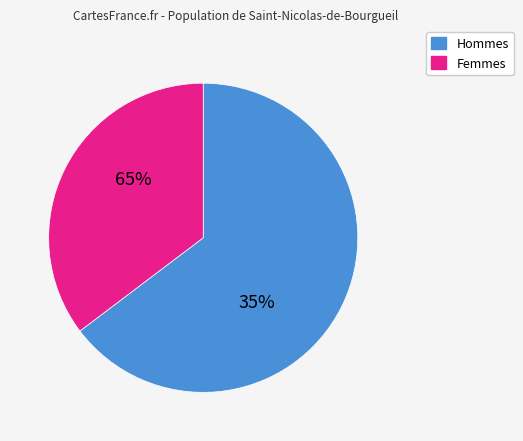

True or false: 108 accounts for 22% of the total.

True